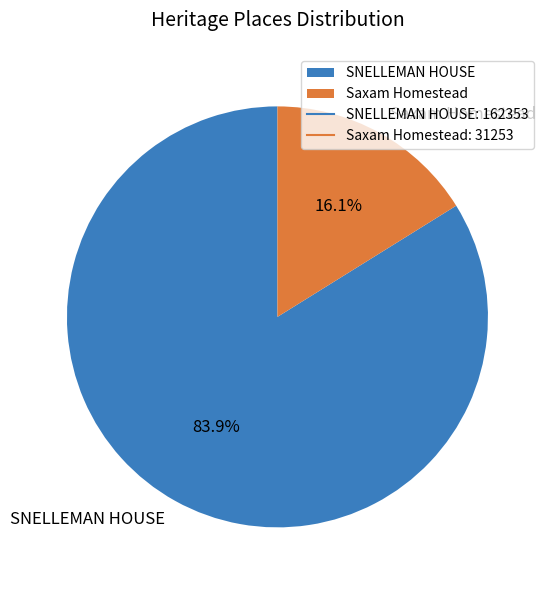

To the nearest percent, what percentage of the pie is Saxam Homestead?

16%